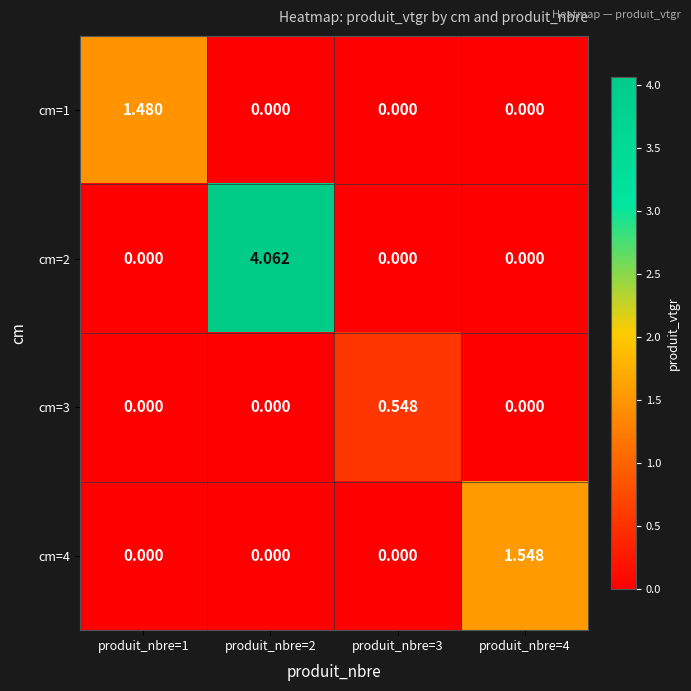

Between produit_nbre=3 and produit_nbre=4, which series saw the biggest shift?

cm=4